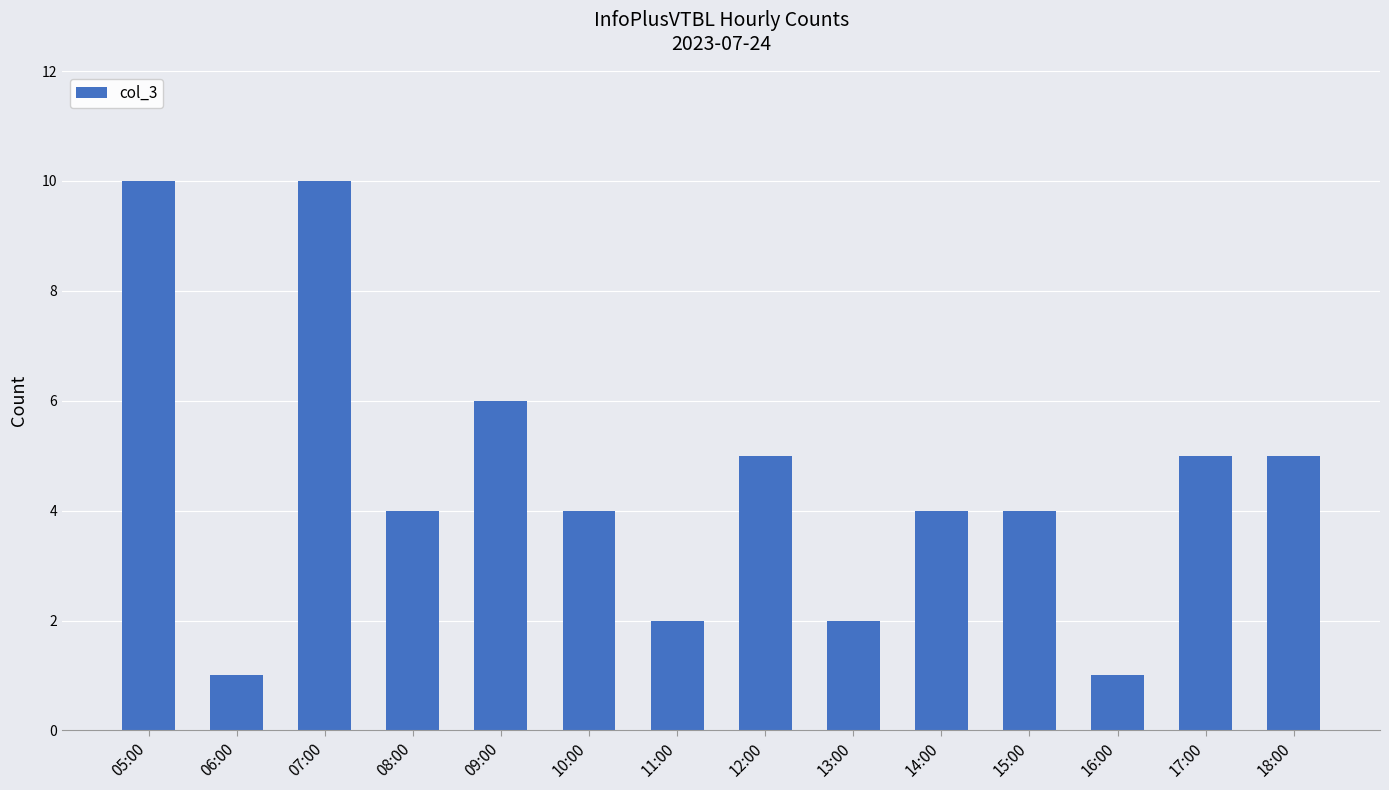

What is the value of the 6th bar from the left?

4